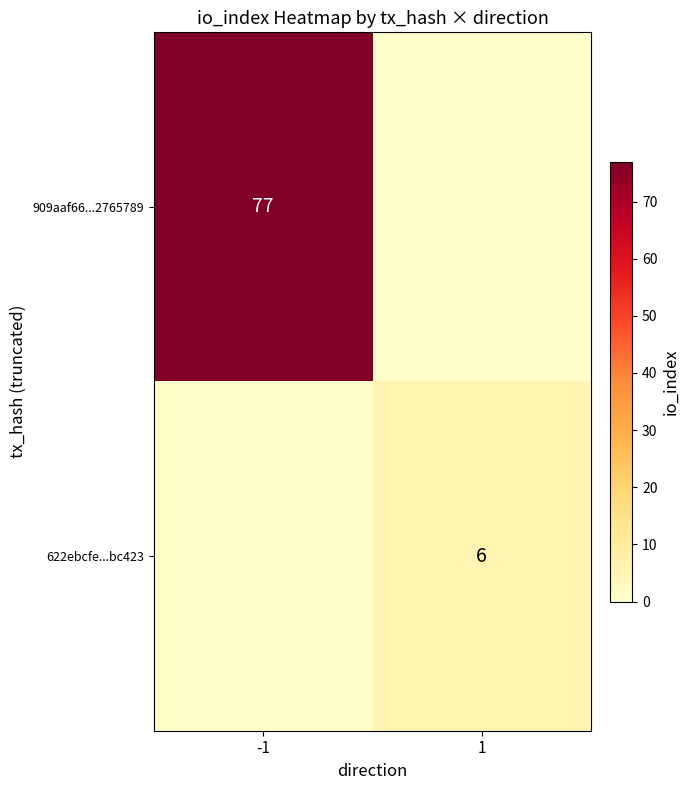

Is it true that 622ebcfe...bc423 equals 6 at 1?

True